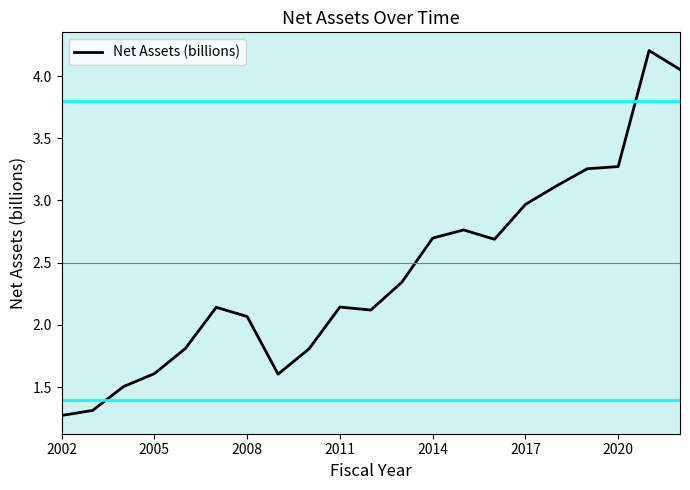

What is the greatest value displayed?

4.2